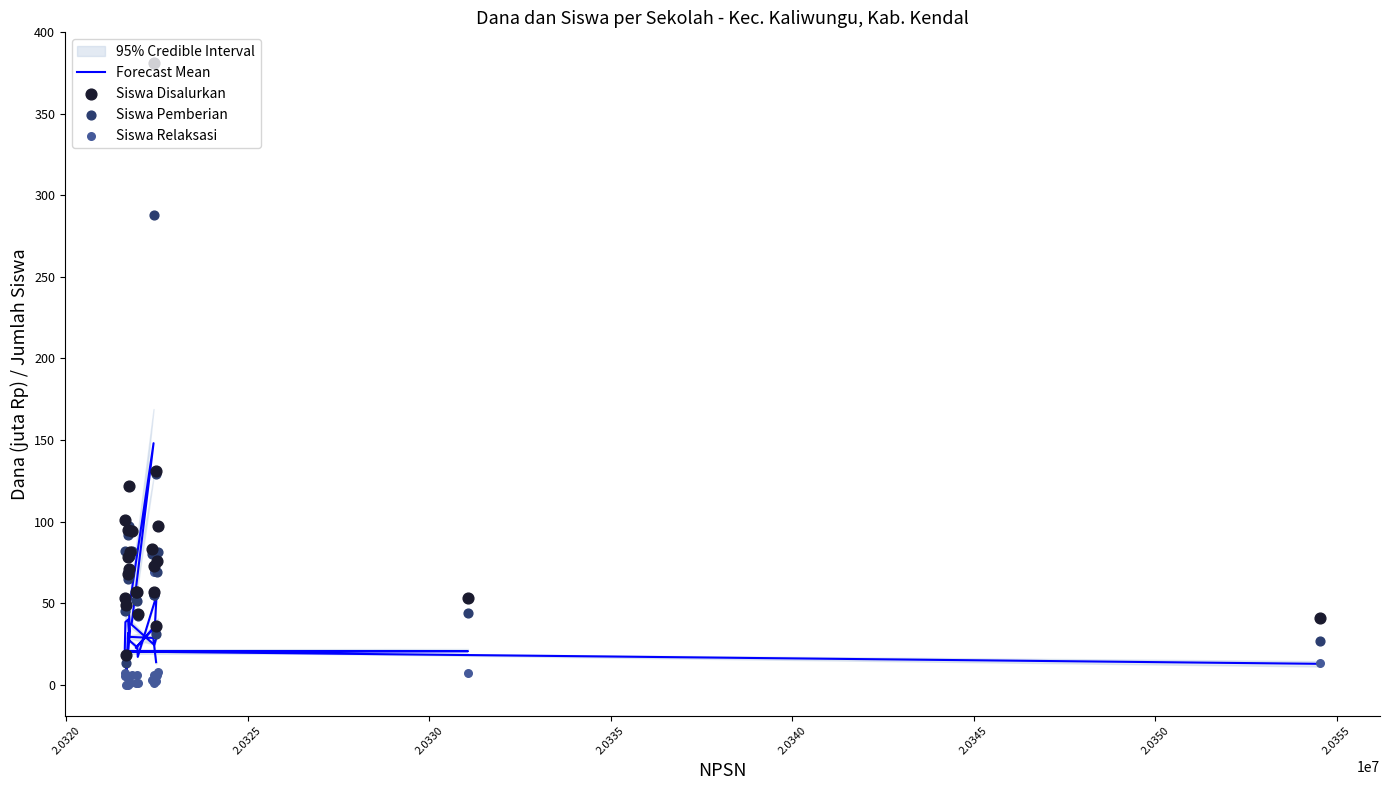

Is the value of Siswa Relaksasi at 2.0350 greater than the value of Siswa Disalurkan at 2.0315?

Yes